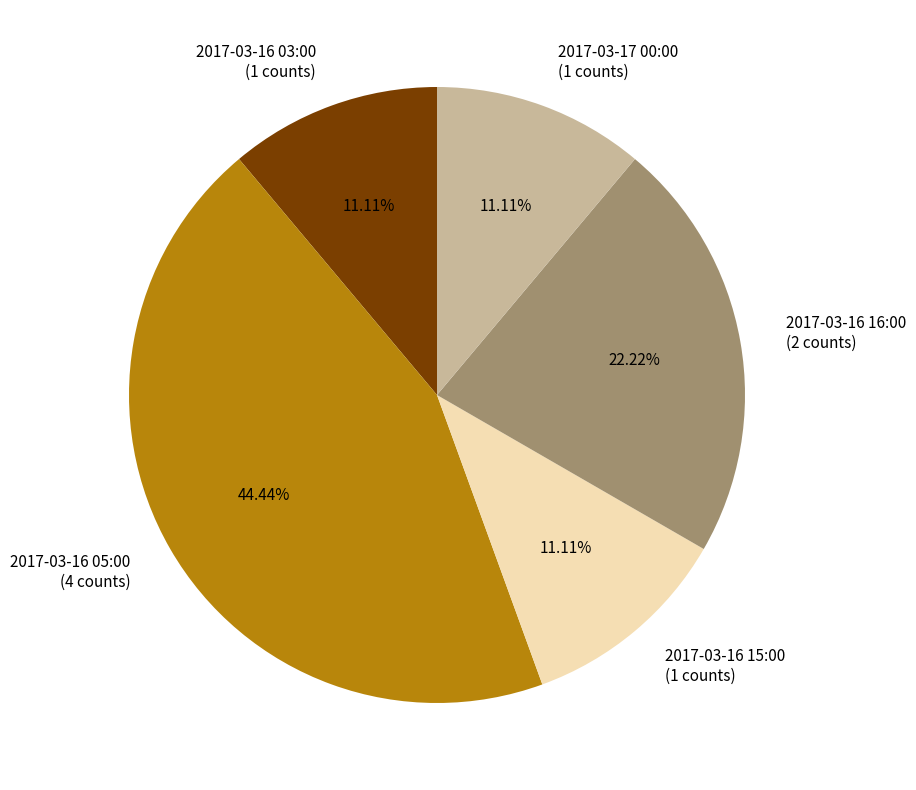

What is the ratio of the value at 2017-03-16 16:00 to the value at 2017-03-16 03:00?

2.0